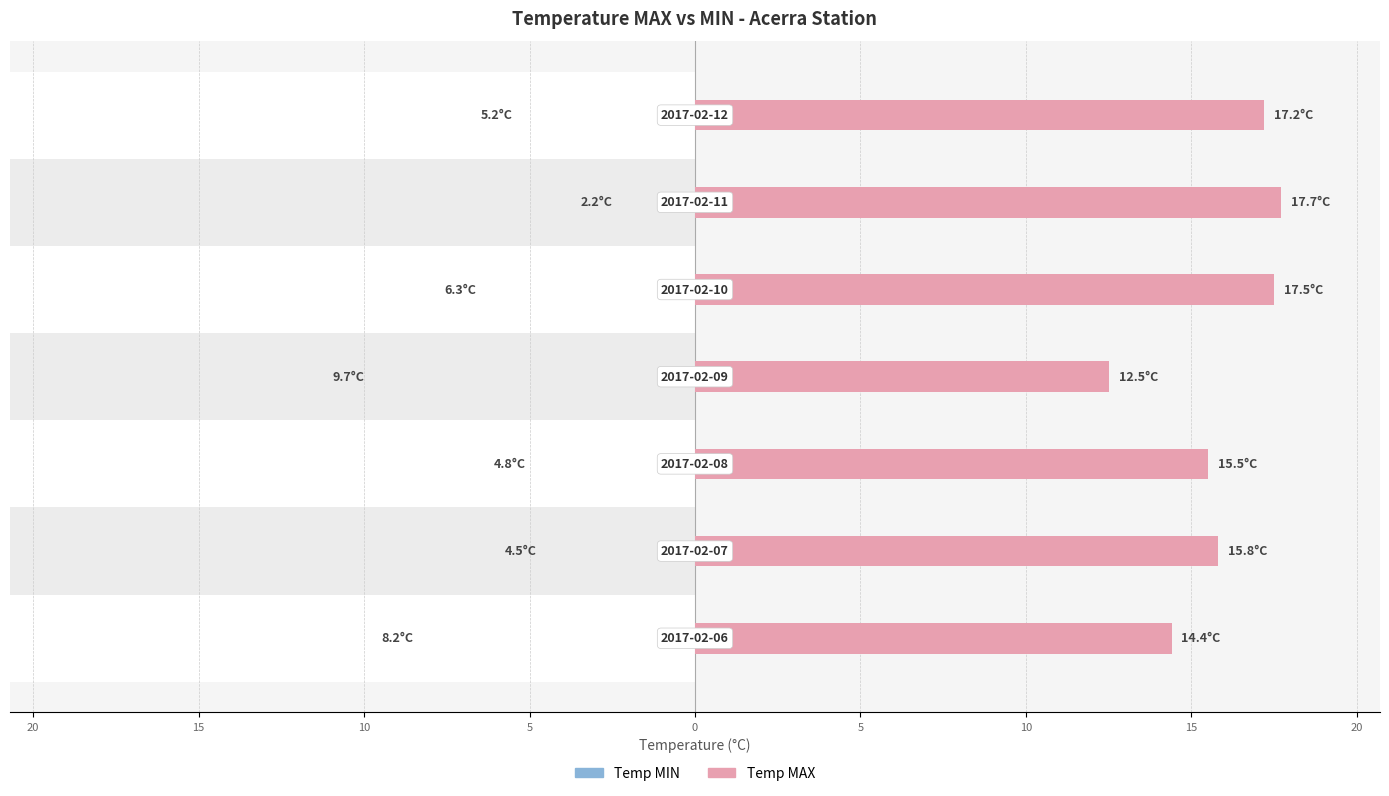

Which series has the largest total across all categories?

Temp MAX